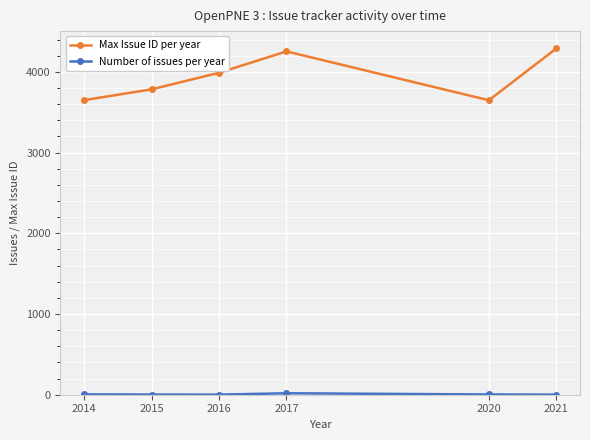

What is the minimum value shown in the chart?

1